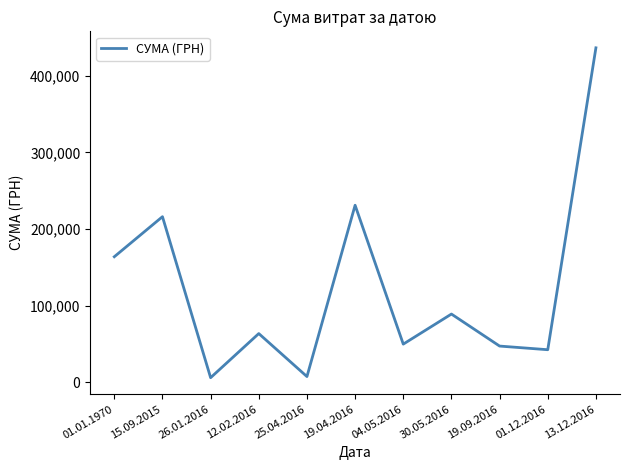

What is the average value?

123046.3